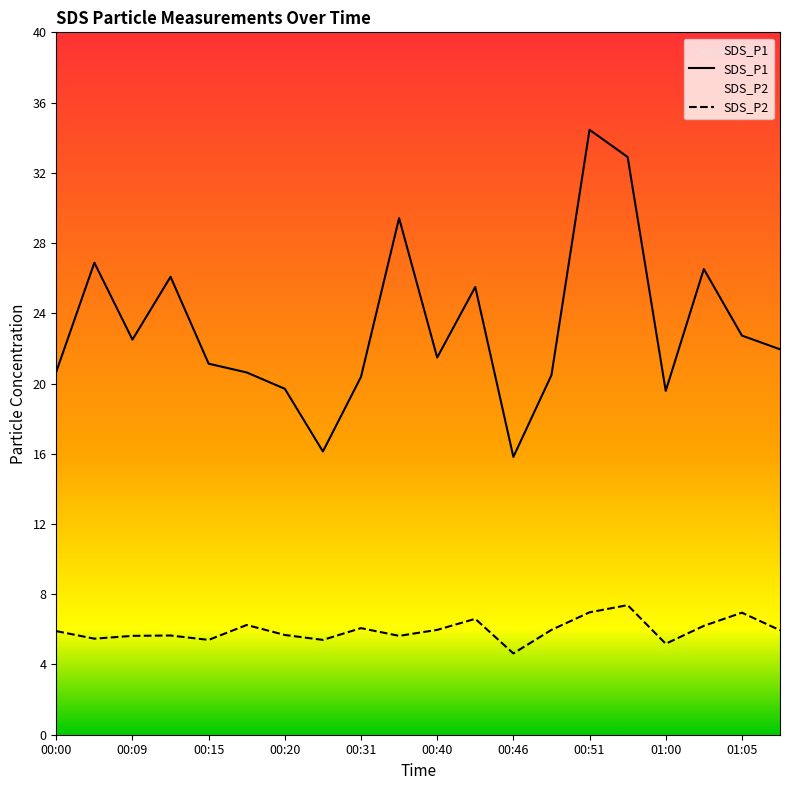

True or false: SDS_P1 has a value of 16.1 at 00:29.

True